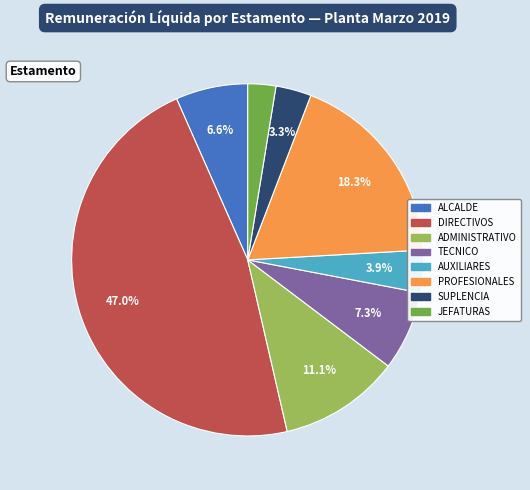

Is there a majority slice in this chart?

No